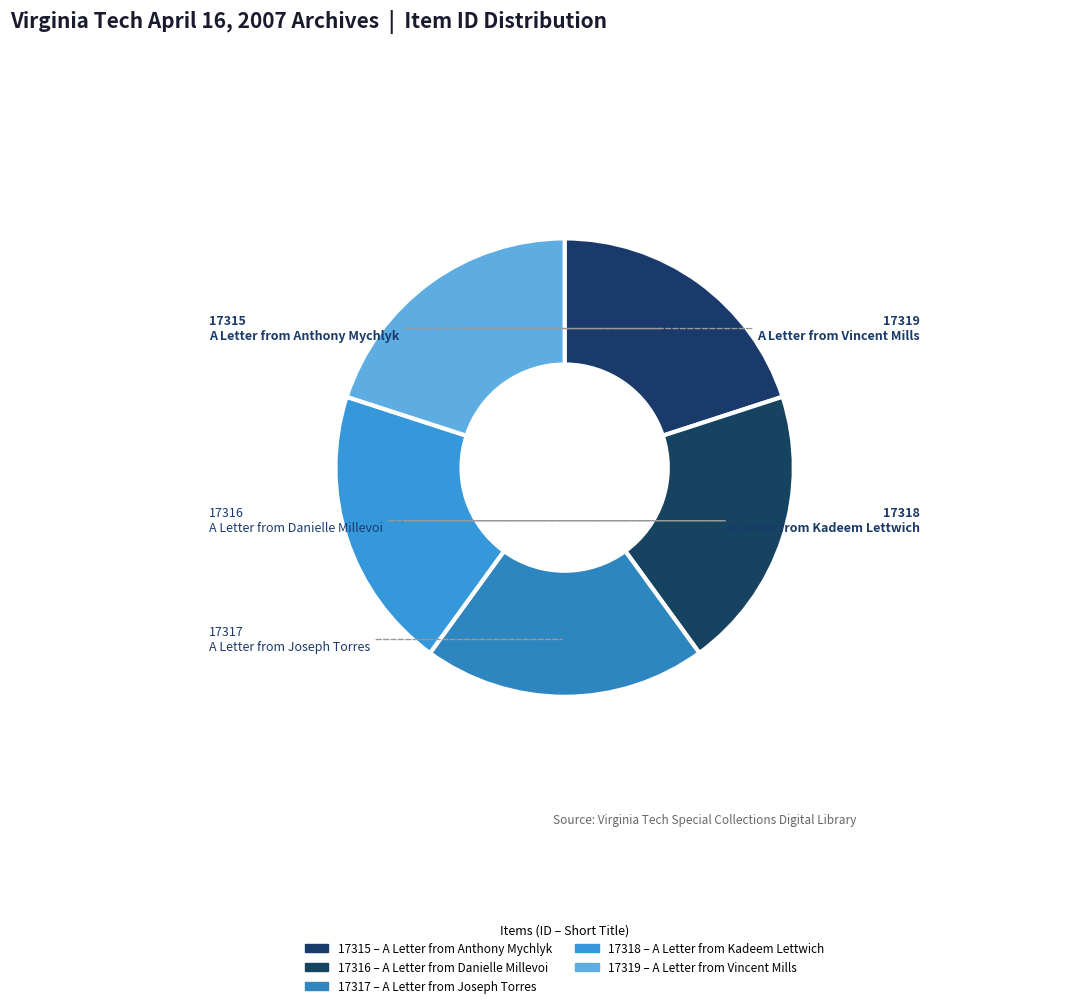

What percentage is the A Letter from Danielle Millevoi slice, to the nearest percent?

20%